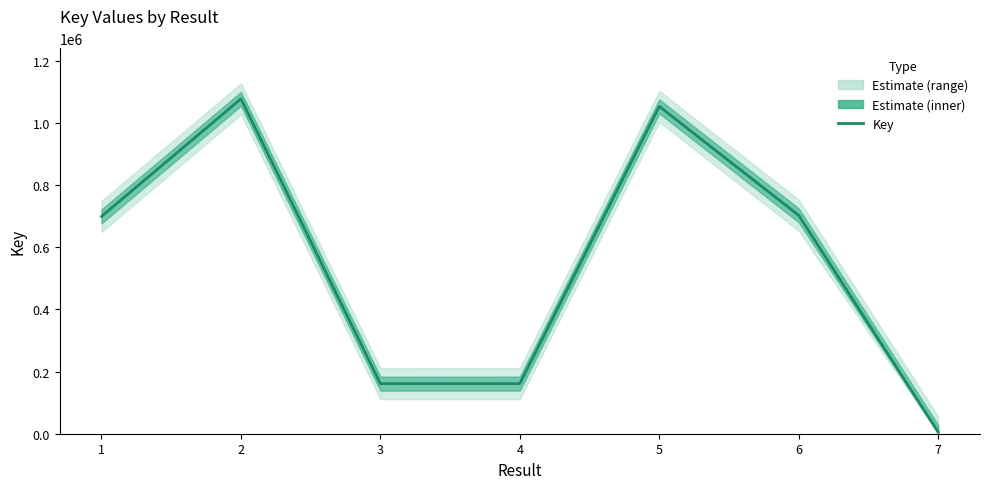

What value does the data have at 2, to the nearest 100?

1077800